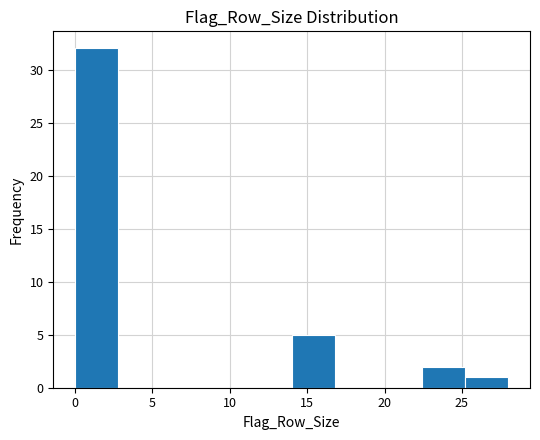

Reading left to right, transcribe this chart: for each bar, give the range it covers on the x-axis and its height. Neither the bar edges nor the heights are printed on the chart, so give them approximately, as read against the axes.

0.0 to 2.8: 32
2.8 to 5.6: 0
5.6 to 8.4: 0
8.4 to 11.2: 0
11.2 to 14.0: 0
14.0 to 16.8: 5
16.8 to 19.6: 0
19.6 to 22.4: 0
22.4 to 25.2: 2
25.2 to 28.0: 1